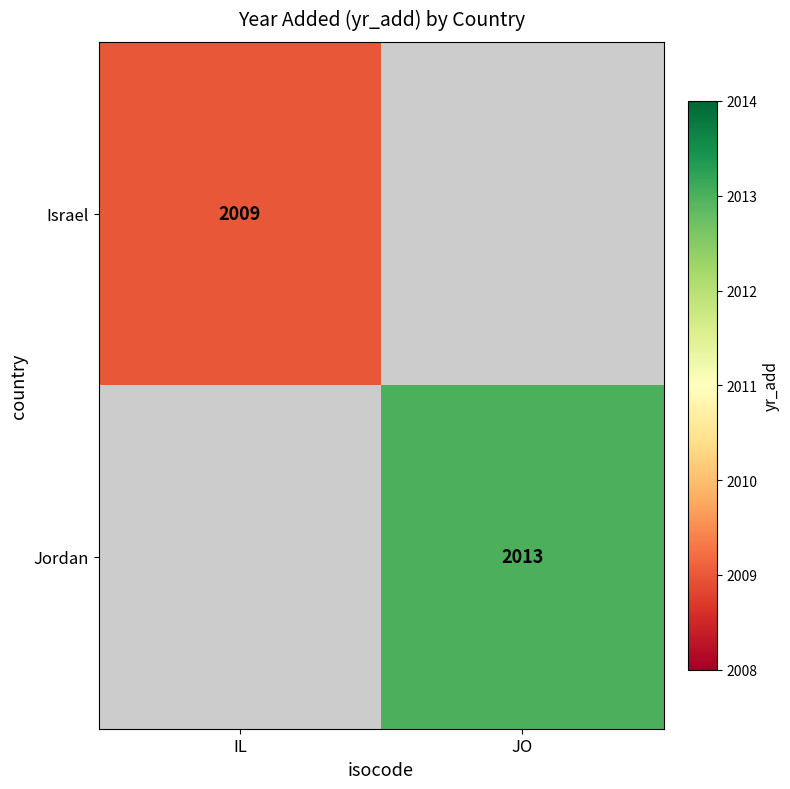

True or false: Jordan has a value of 2013 at JO.

True